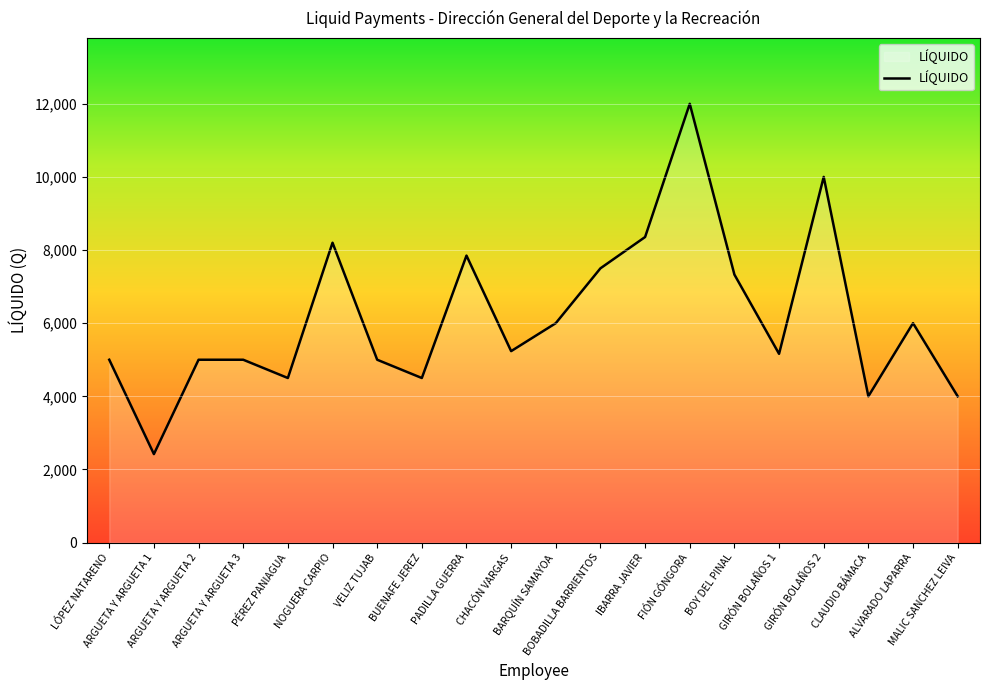

Which label corresponds to the smallest value in the chart?

ARGUETA Y ARGUETA 1